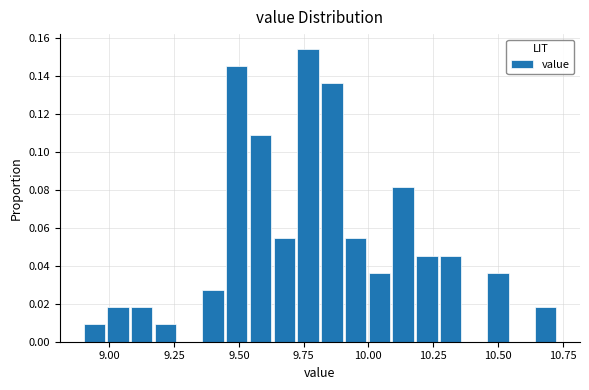

Around what value on the x-axis is the tallest bar? Give the approximate position of its centre, as read against the axis.

9.75